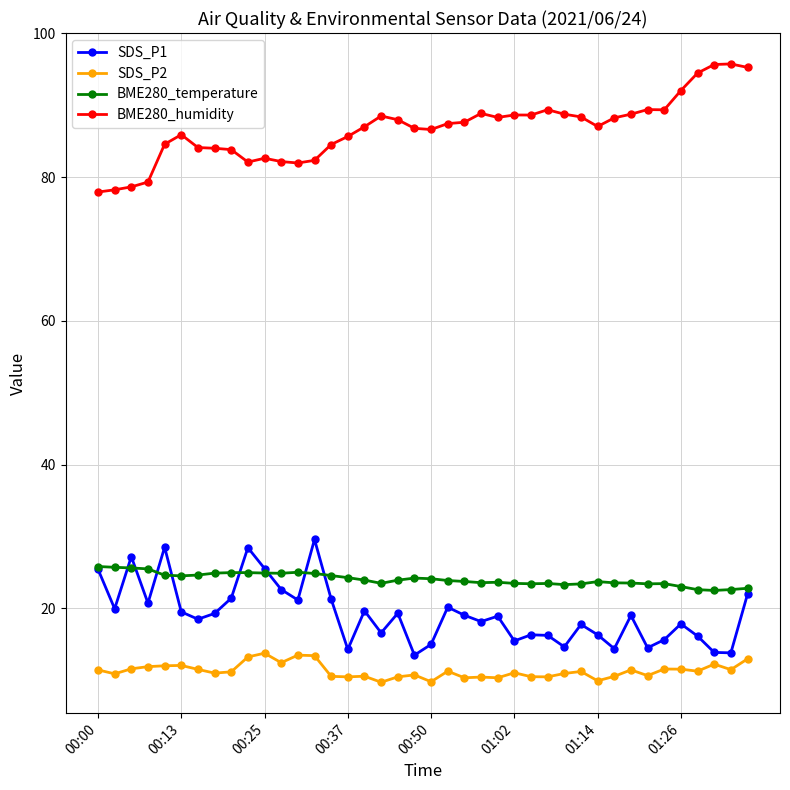

True or false: SDS_P1 and BME280_humidity cross at least once.

False